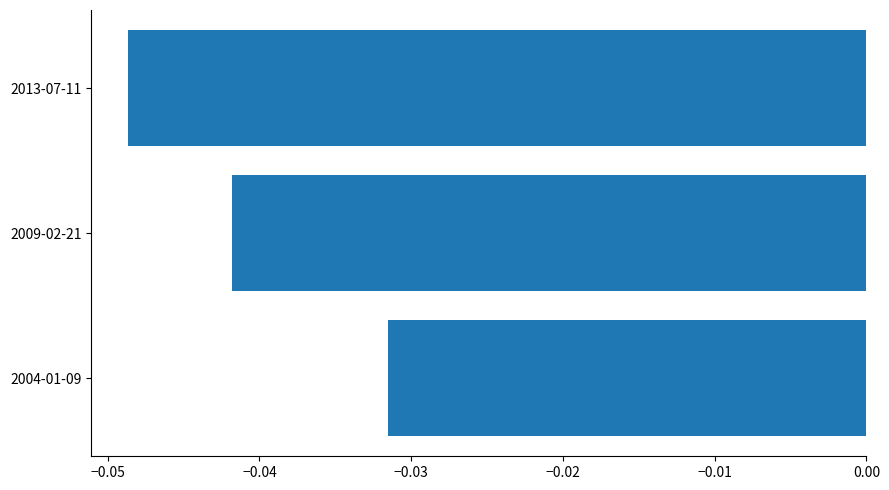

List the labels in order of value, largest first.

2004-01-09, 2009-02-21, 2013-07-11